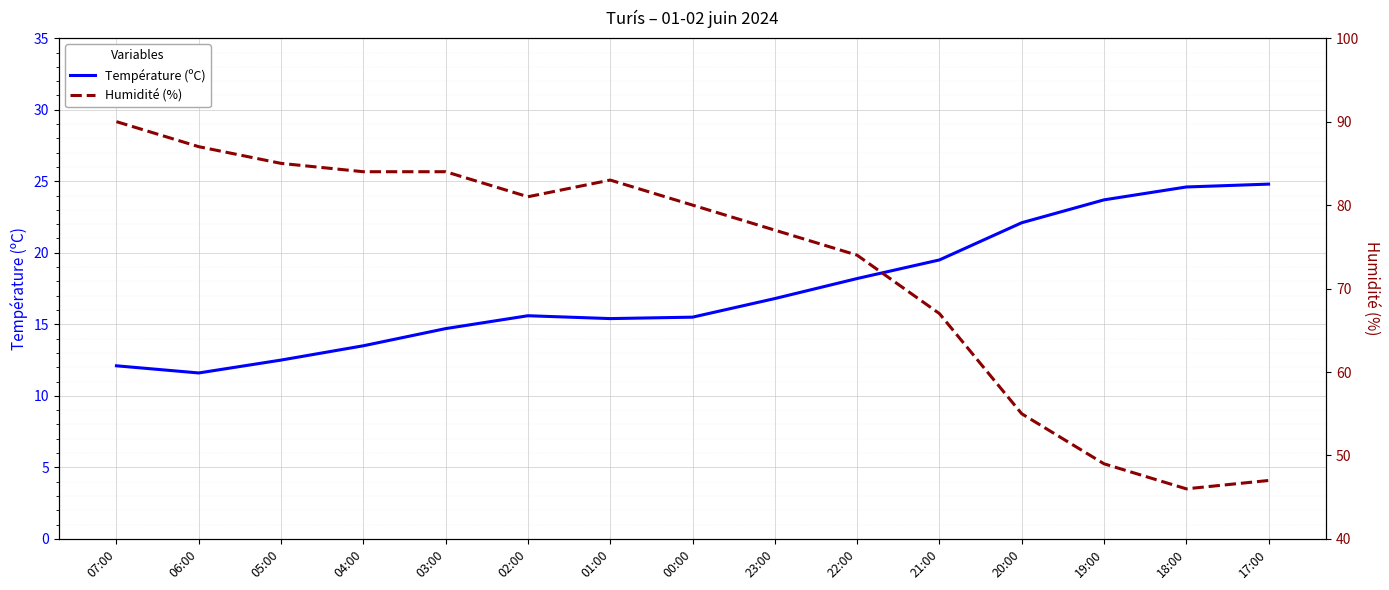

True or false: Température (ºC) and Humidité (%) intersect in this chart.

False